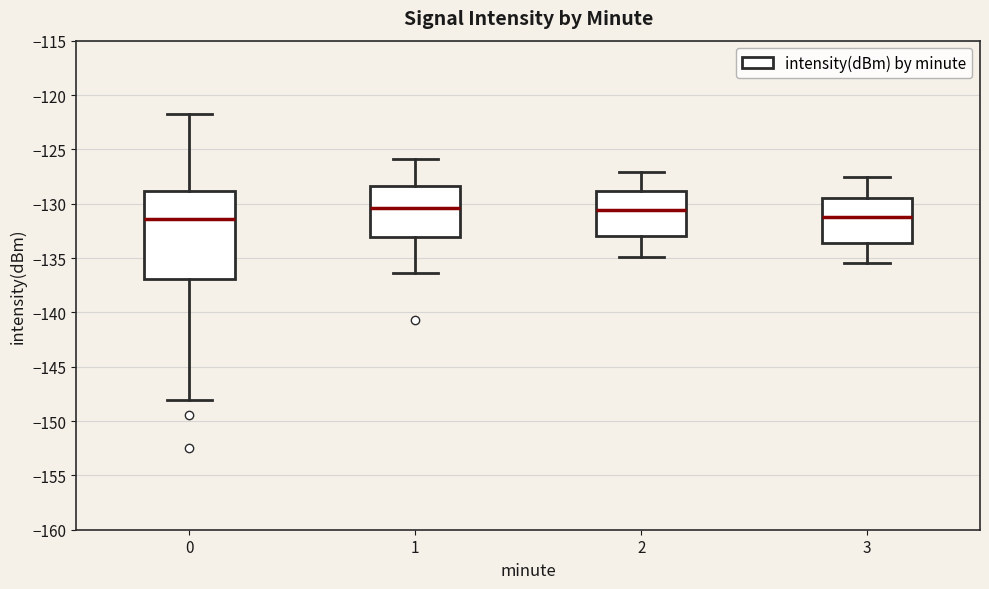

Reading left to right, transcribe this box plot: for each box, give where its median line is, the range the box spans, and where its two whiskers end, as read against the y-axis. The values are not printed on the chart, so give them approximately, as read against the axis.

0: median -131.5, box -137.0 to -129.0, whiskers -148.0 to -122.0
1: median -130.5, box -133.0 to -128.5, whiskers -136.5 to -126.0
2: median -130.5, box -133.0 to -129.0, whiskers -135.0 to -127.0
3: median -131.0, box -133.5 to -129.5, whiskers -135.5 to -127.5